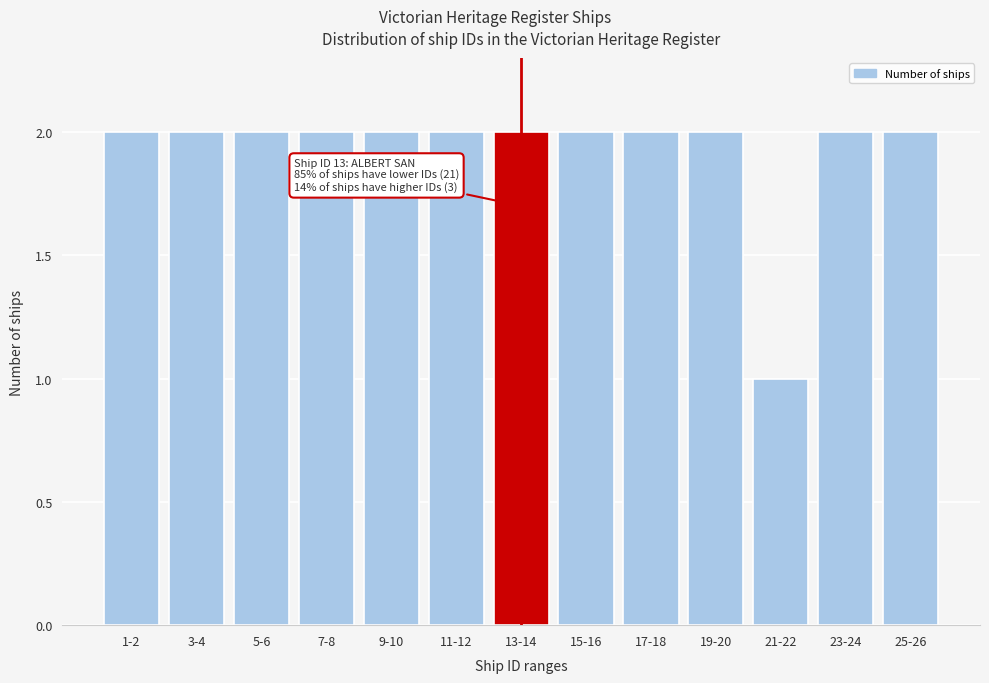

Reading right to left, what are all the values shown in this chart?

25-26=2	23-24=2	21-22=1	19-20=2	17-18=2	15-16=2	13-14=2	11-12=2	9-10=2	7-8=2	5-6=2	3-4=2	1-2=2